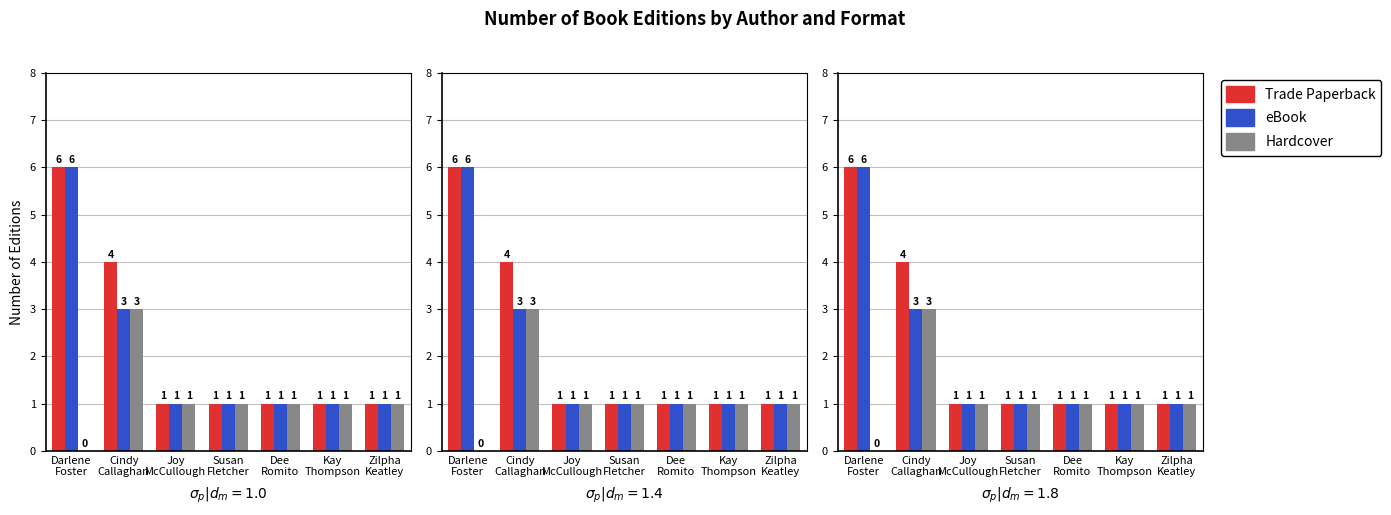

What is the spread (max minus min) of values at Darlene
Foster?

6